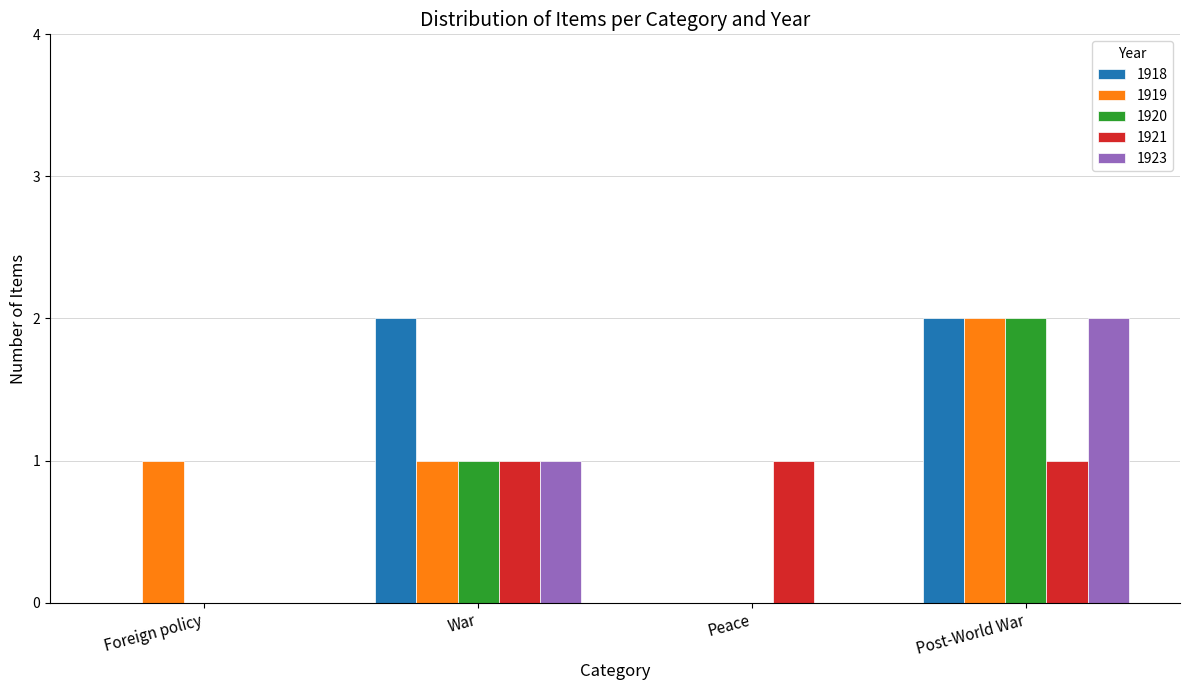

How many series are shown in this chart?

5